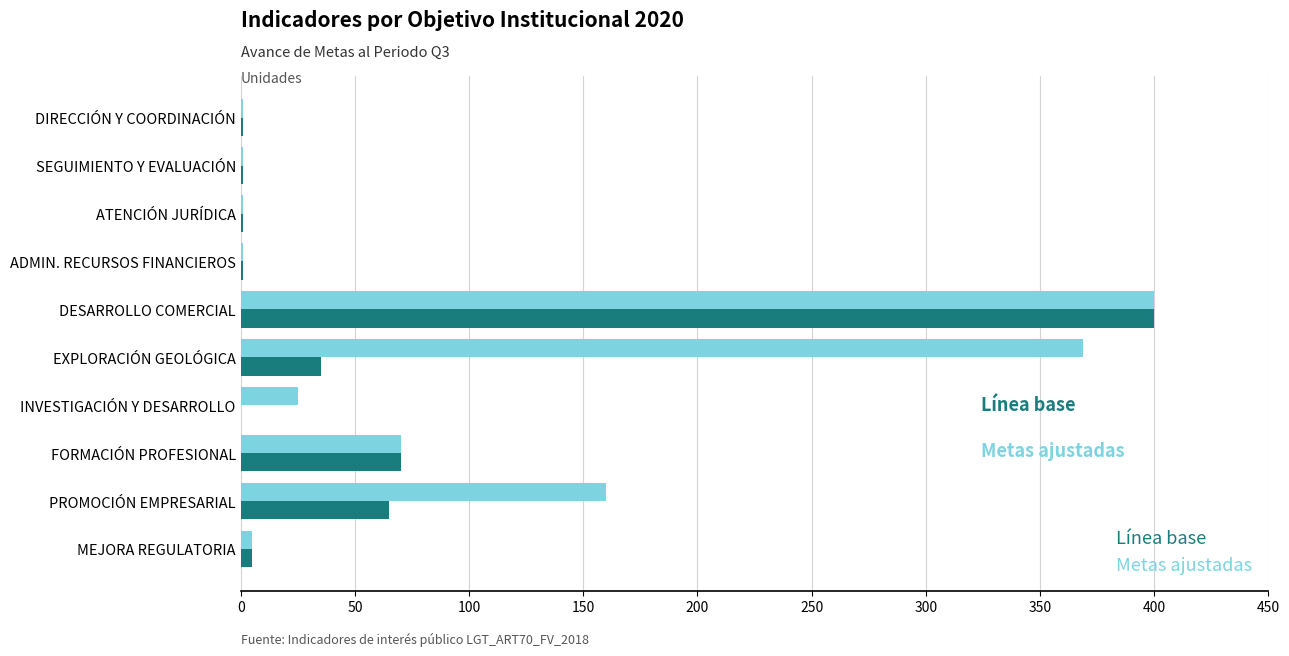

What is the sum of all Línea base values?

579